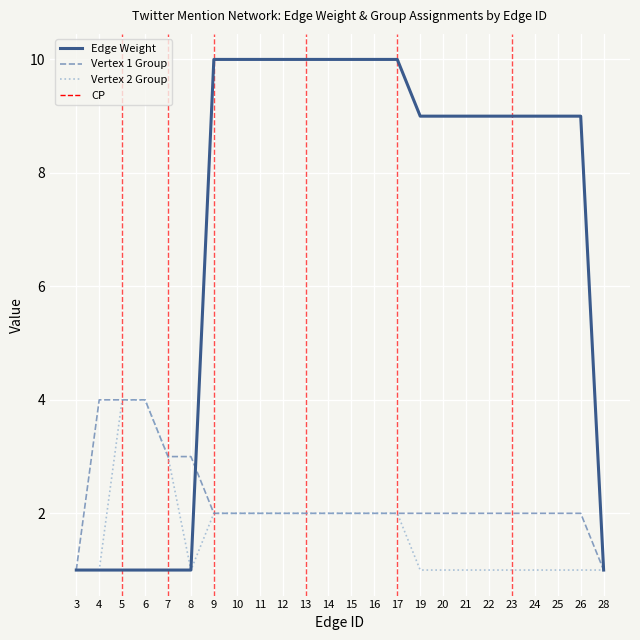

Between 5 and 20, which series saw the biggest shift?

Edge Weight